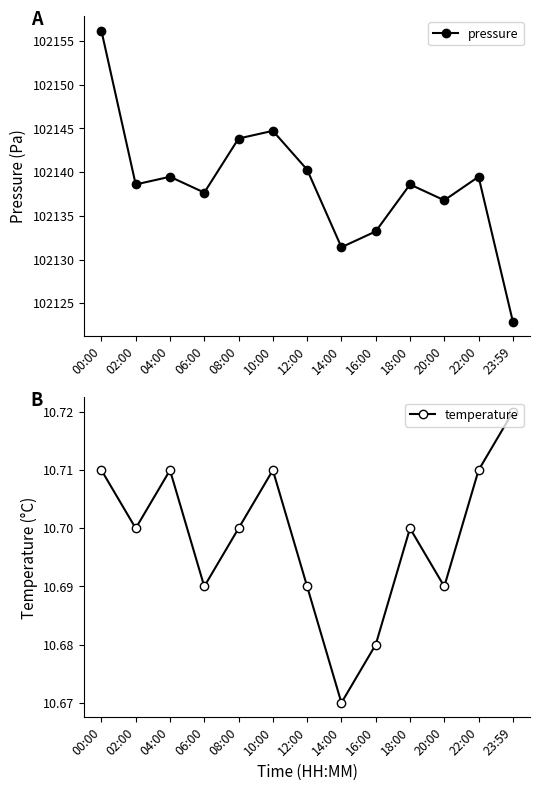

Is this an area chart (filled region under the line)?

No